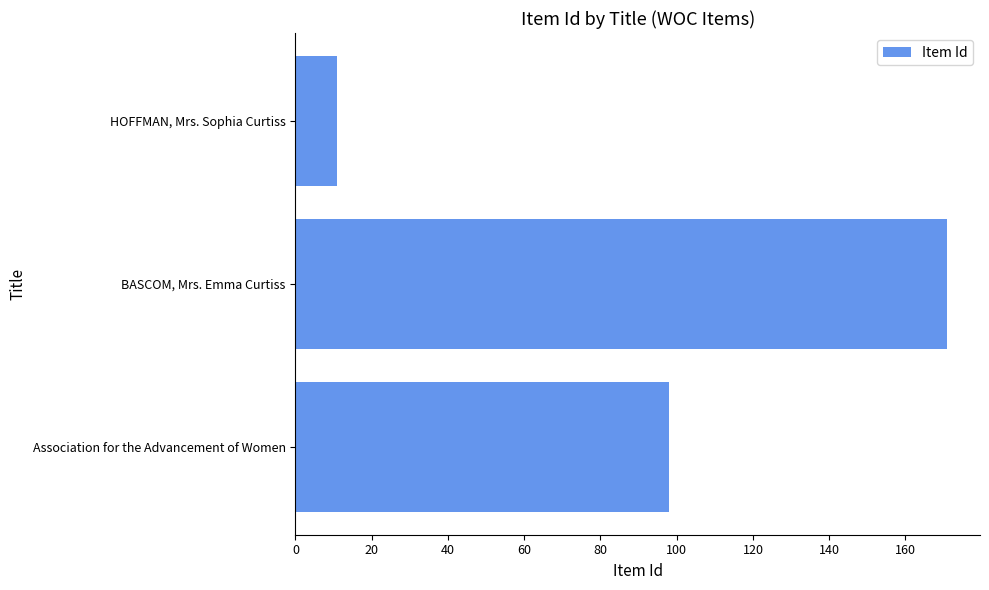

Reading bottom to top, what are all the values shown in this chart?

Association for the Advancement of Women=98	BASCOM, Mrs. Emma Curtiss=171	HOFFMAN, Mrs. Sophia Curtiss=11